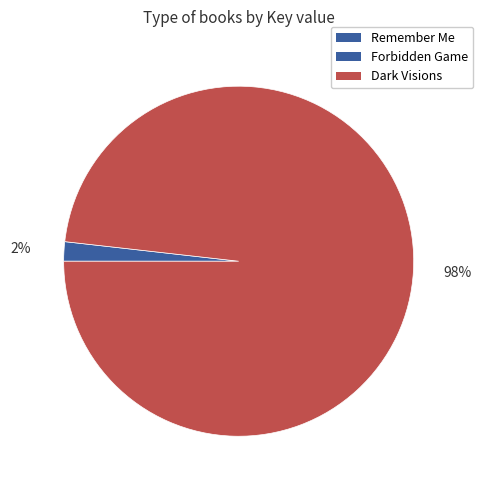

Which slice represents more than half of the pie?

Dark Visions